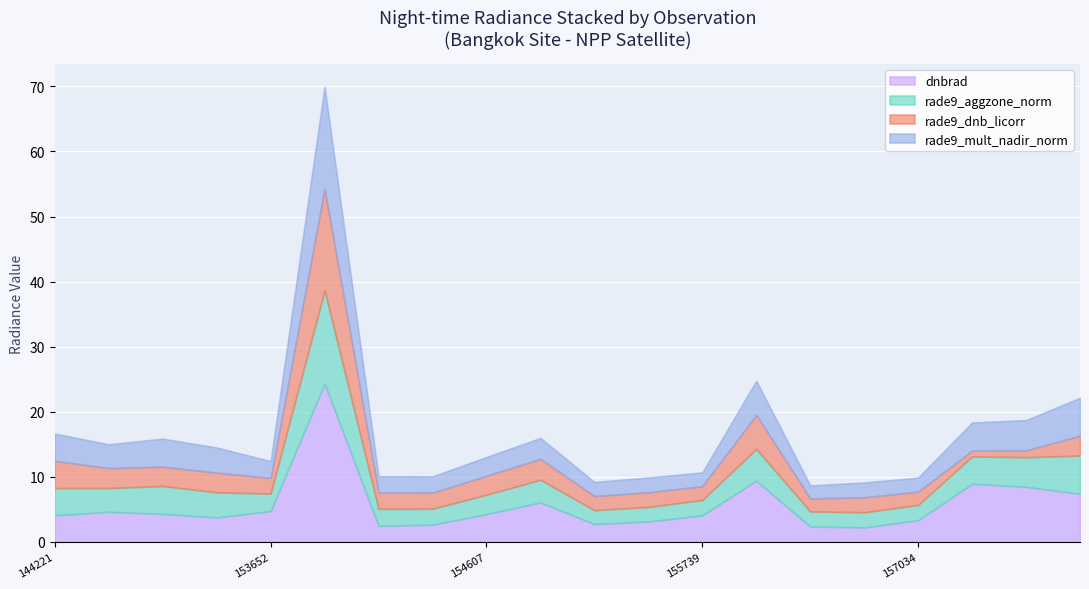

What is the value of the dnbrad point at the 12th from the left?

3.1